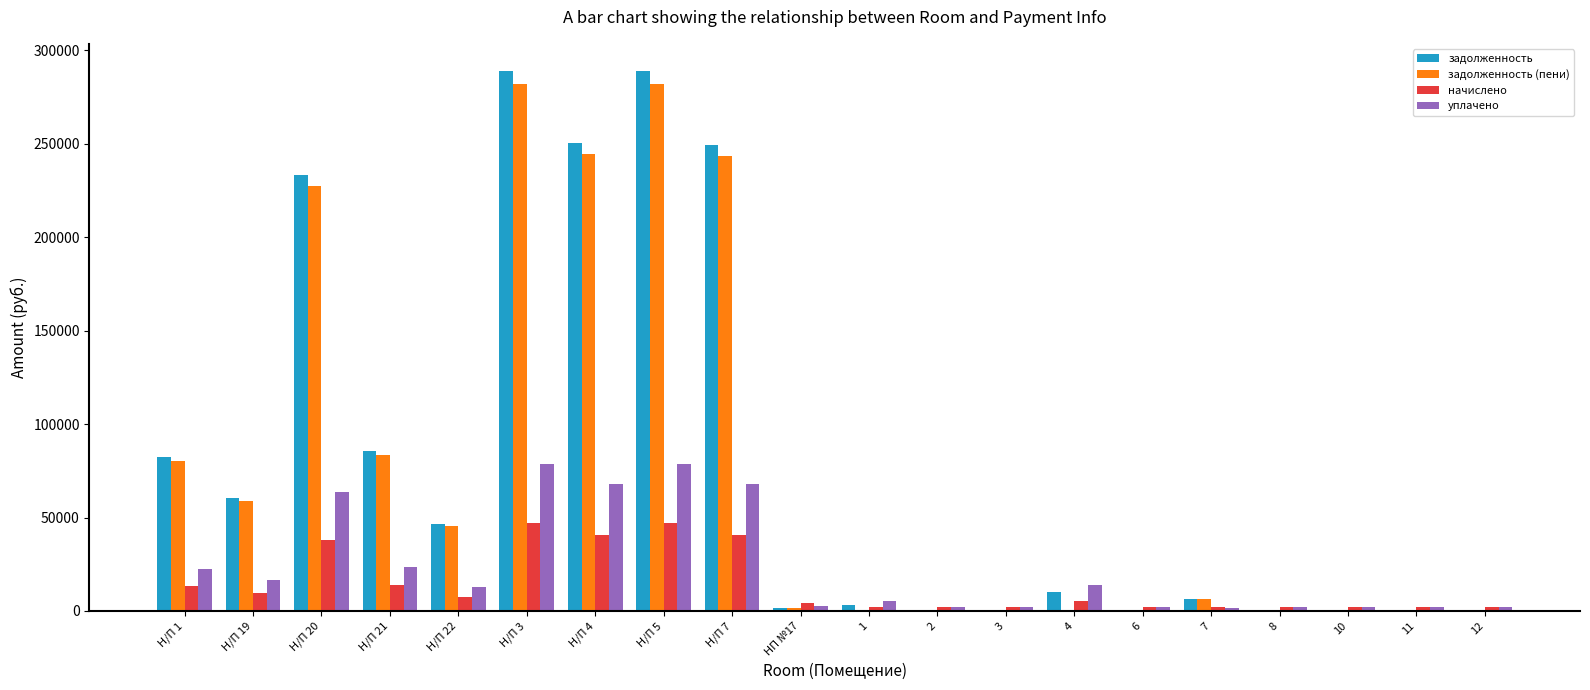

What is the difference between the задолженность values at 3 and 10?

146.6